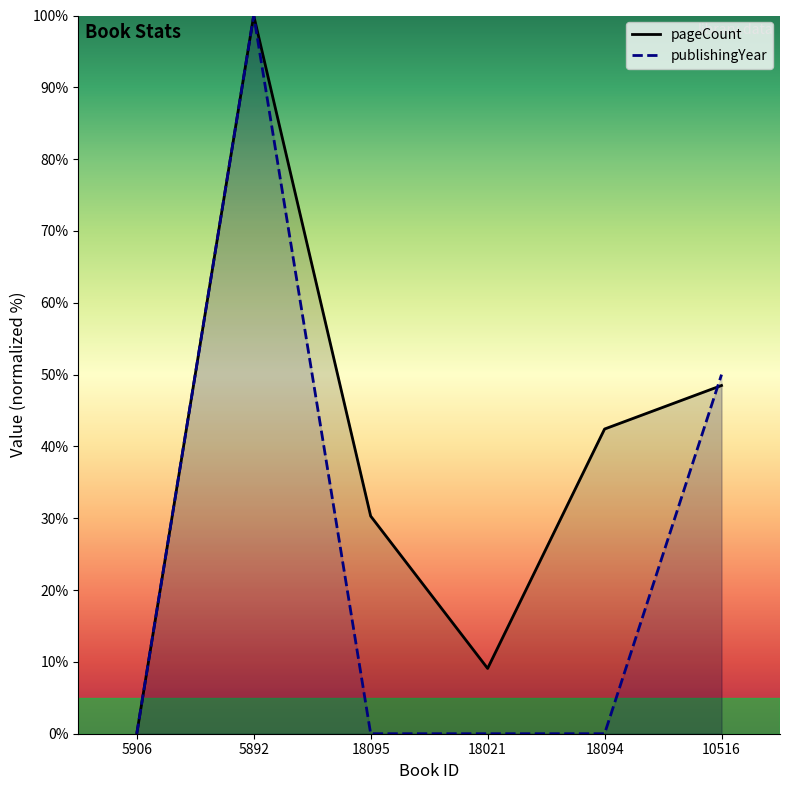

What is the maximum value for pageCount?

100.0